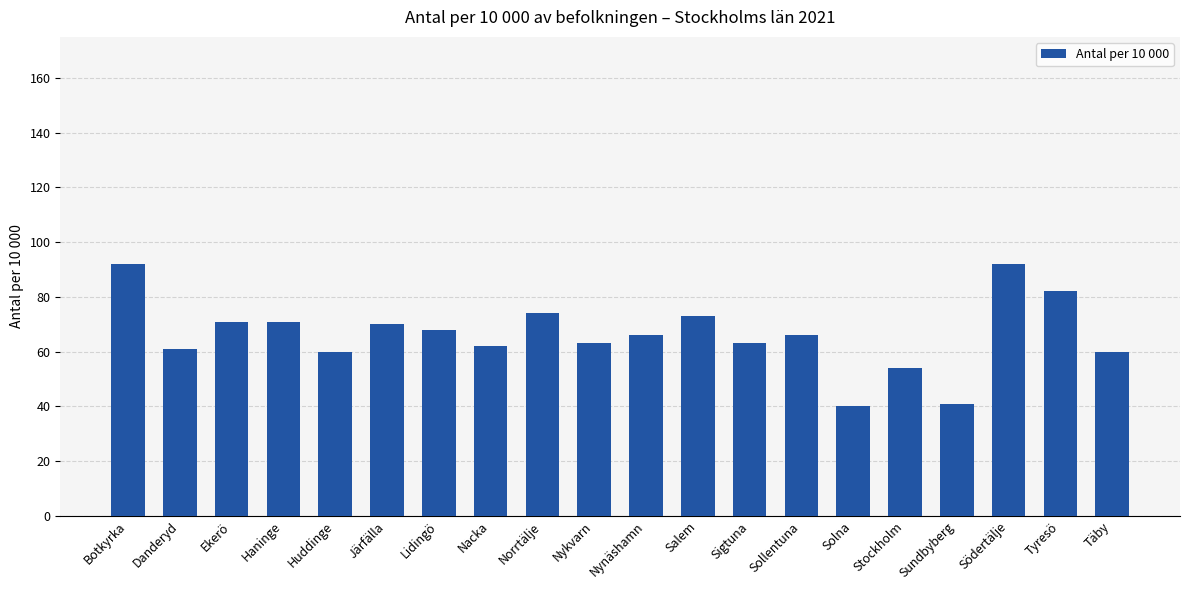

Are the bars horizontal?

No